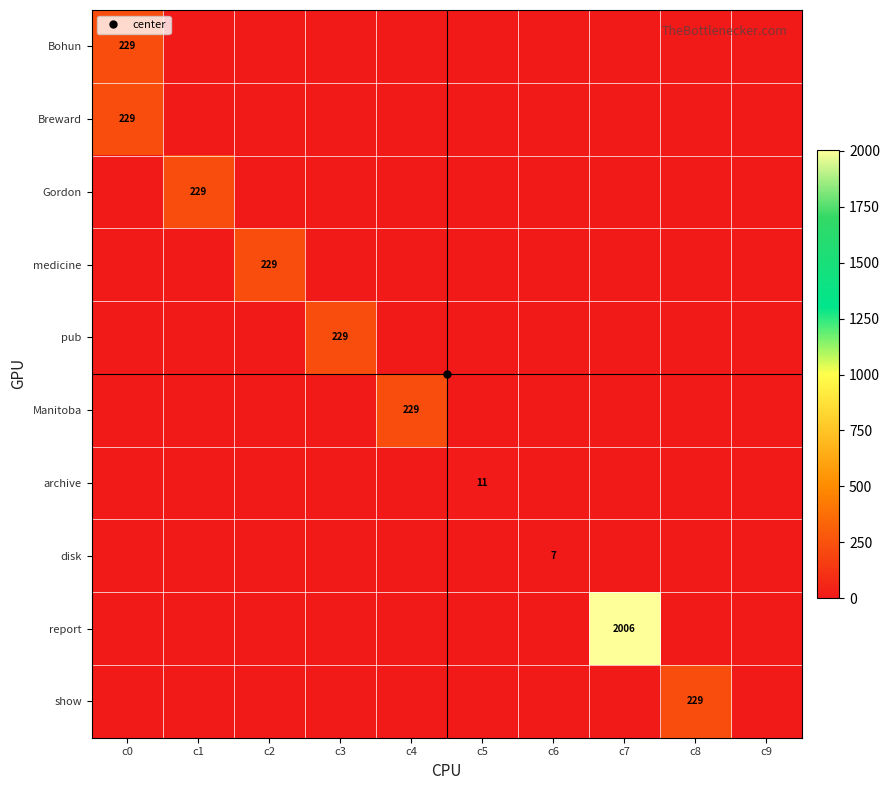

What is the average value of the report series?

201